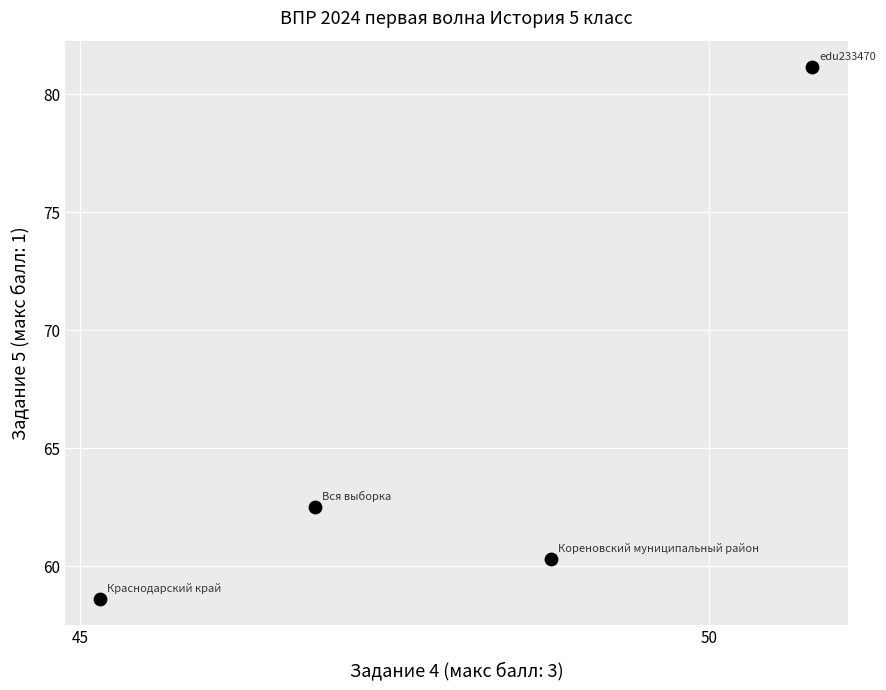

What Y value in the scatter plot is closest to 69?

62.5